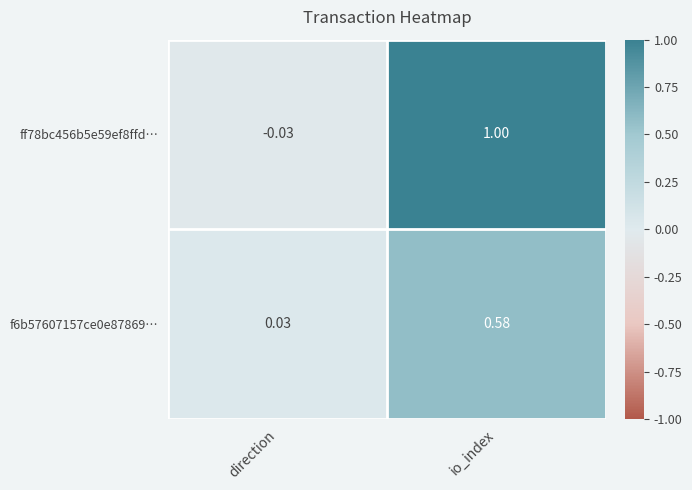

Which series has the largest range (max minus min)?

ff78bc456b5e59ef8ffd…